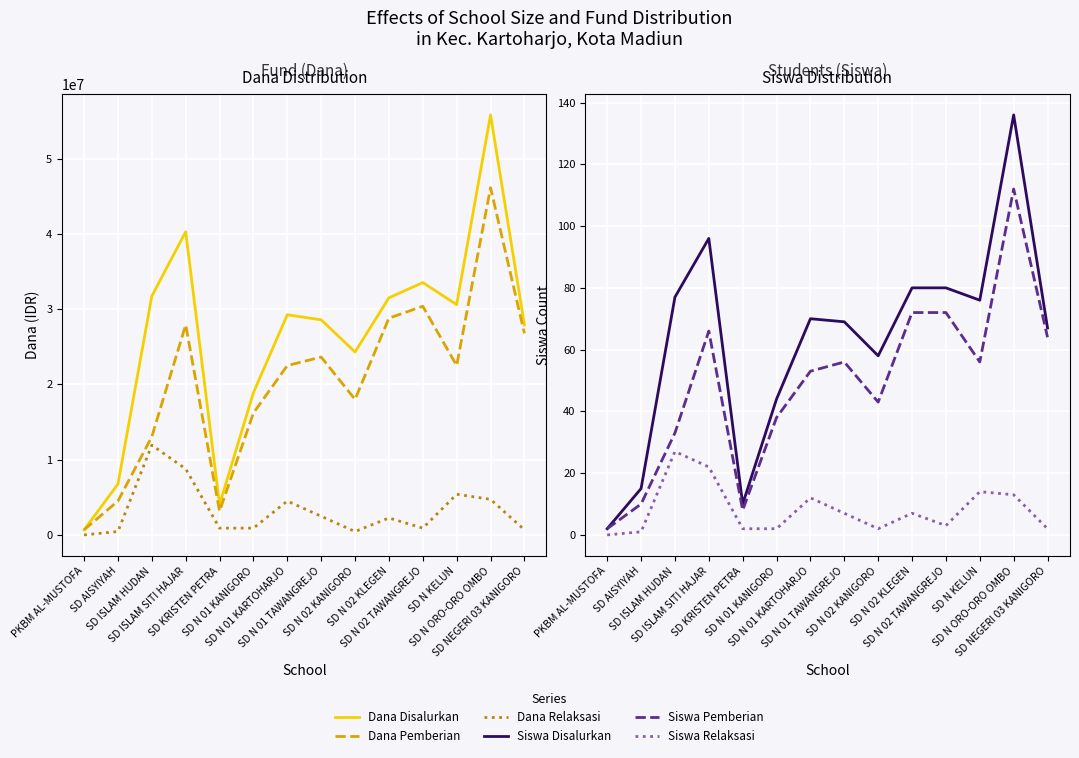

Reading left to right, extract all data points from this chart.

Dana Disalurkan: 675000	6750000	31725000	40275000	4050000	18900000	29250000	28575000	24300000	31500000	33525000	30600000	55800000	27900000
Dana Pemberian: 675000	4500000	13050000	27900000	3150000	16200000	22500000	23625000	18000000	28800000	30375000	22500000	46125000	26775000
Dana Relaksasi: 0	450000	11925000	8775000	900000	900000	4500000	2475000	450000	2250000	900000	5400000	4725000	675000
Siswa Disalurkan: 2	15	77	96	10	44	70	69	58	80	80	76	136	67
Siswa Pemberian: 2	10	33	66	8	38	53	56	43	72	72	56	112	64
Siswa Relaksasi: 0	1	27	22	2	2	12	7	2	7	3	14	13	2